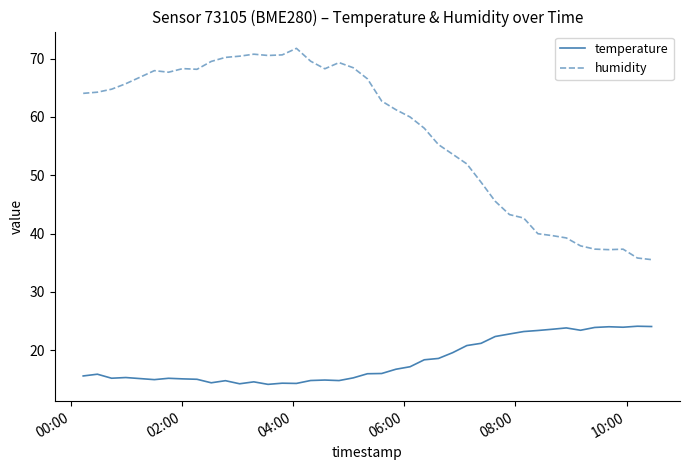

True or false: temperature and humidity intersect in this chart.

False